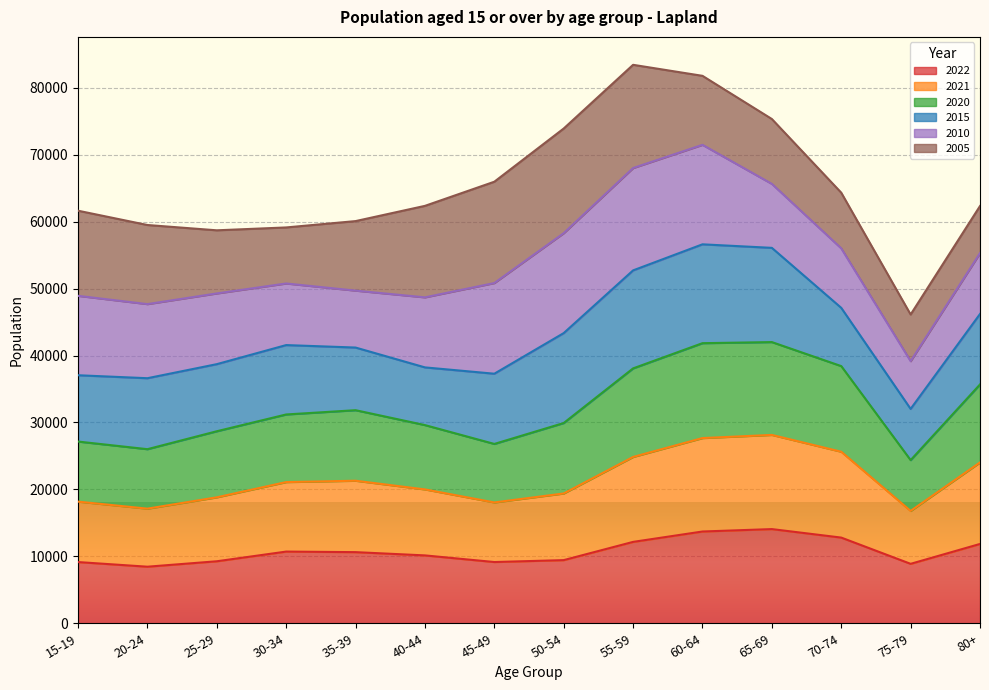

What is the minimum value for 2022?

8452